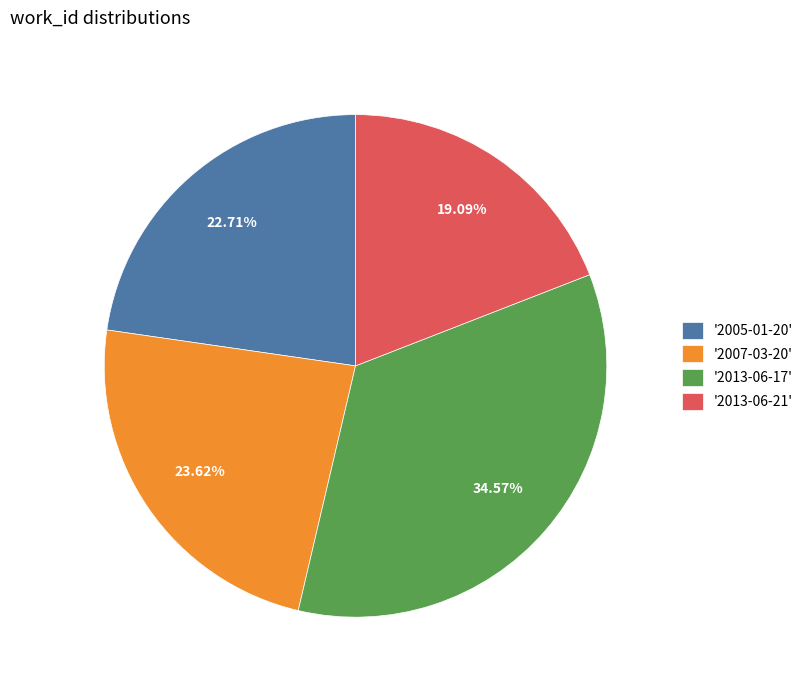

To the nearest percent, what is the average slice percentage?

25%